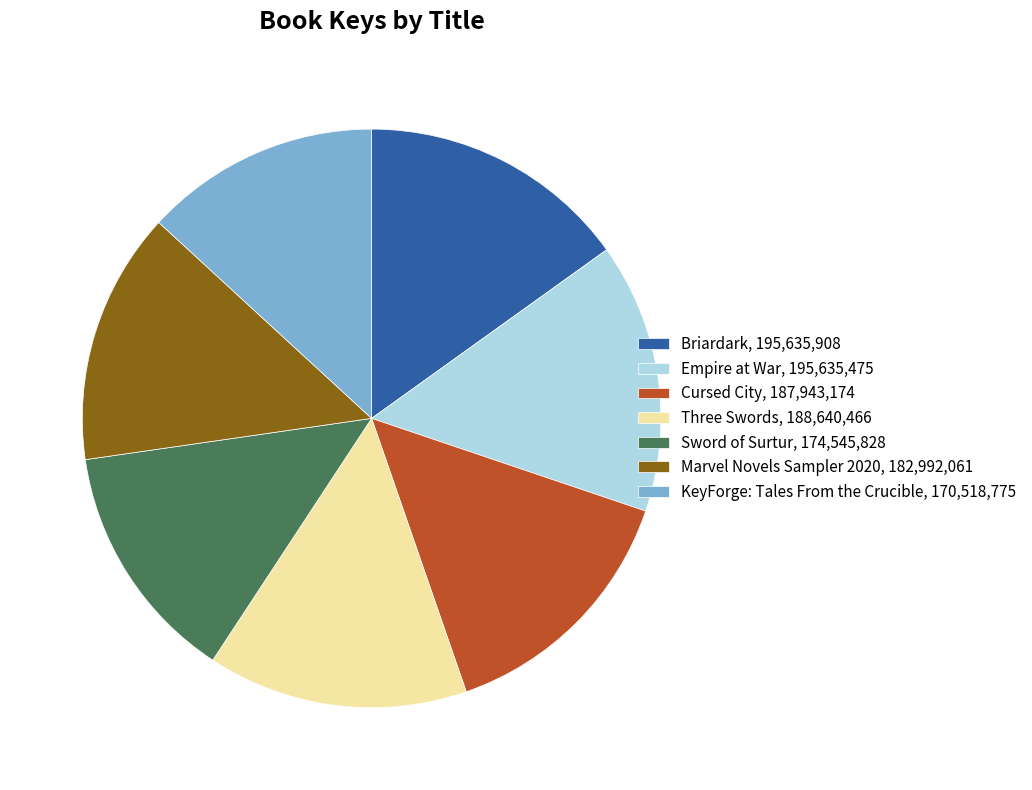

Do Briardark, 195,635,908 and KeyForge: Tales From the Crucible, 170,518,775 together represent more than half of the pie?

No